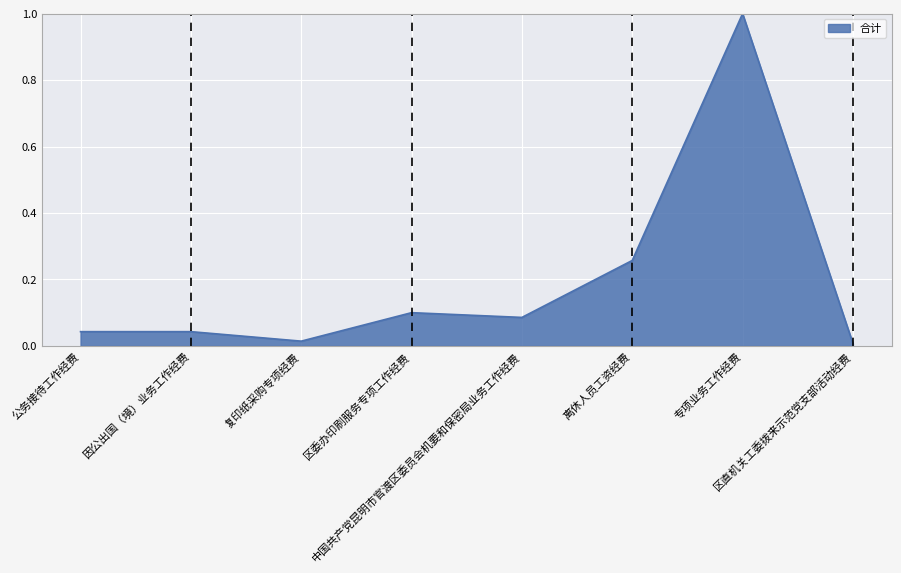

What is the difference between the maximum and second lowest values?

1.0